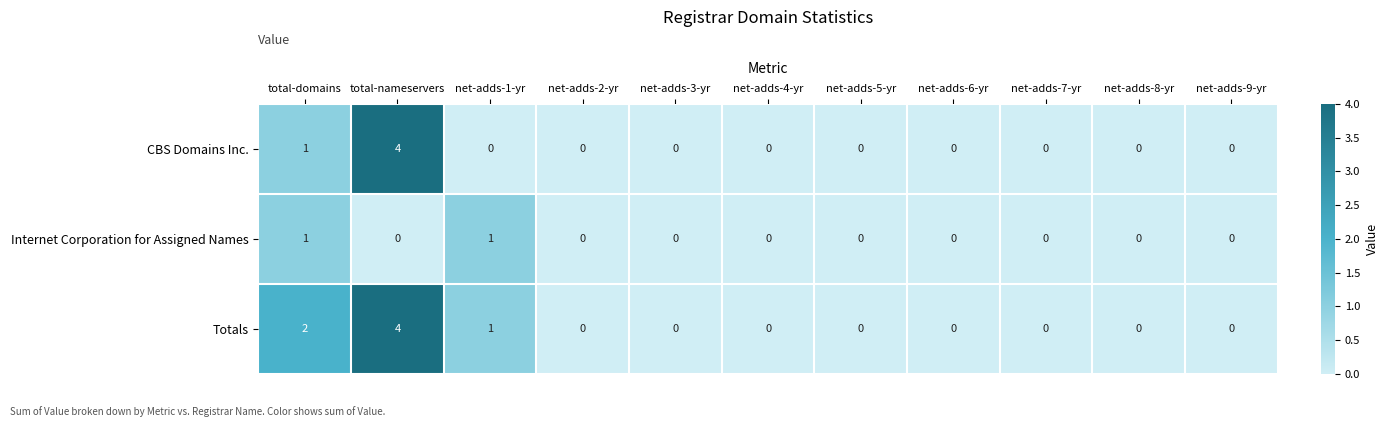

What is the maximum value for CBS Domains Inc.?

4